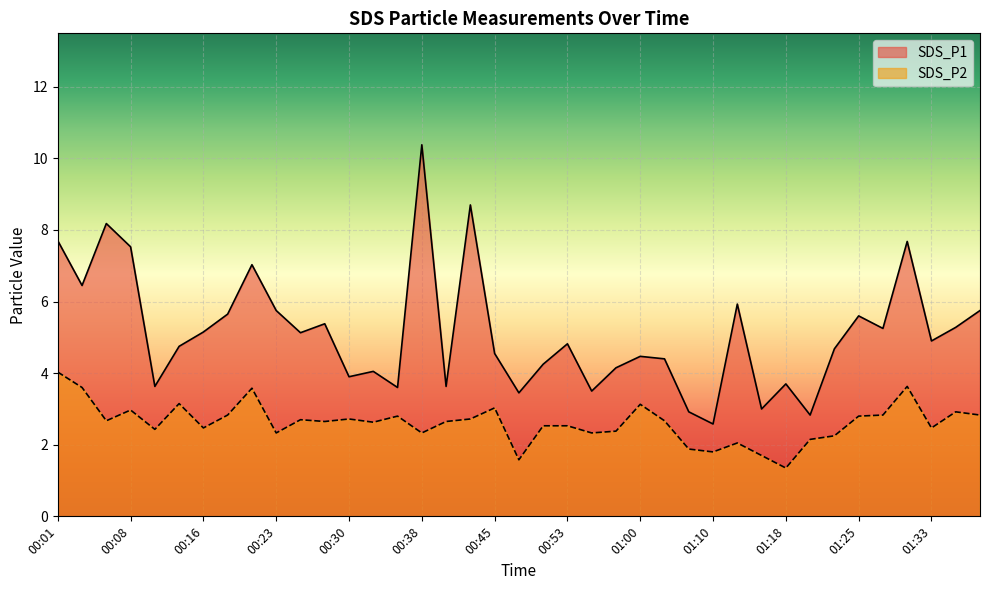

How many lines are shown in the chart?

2